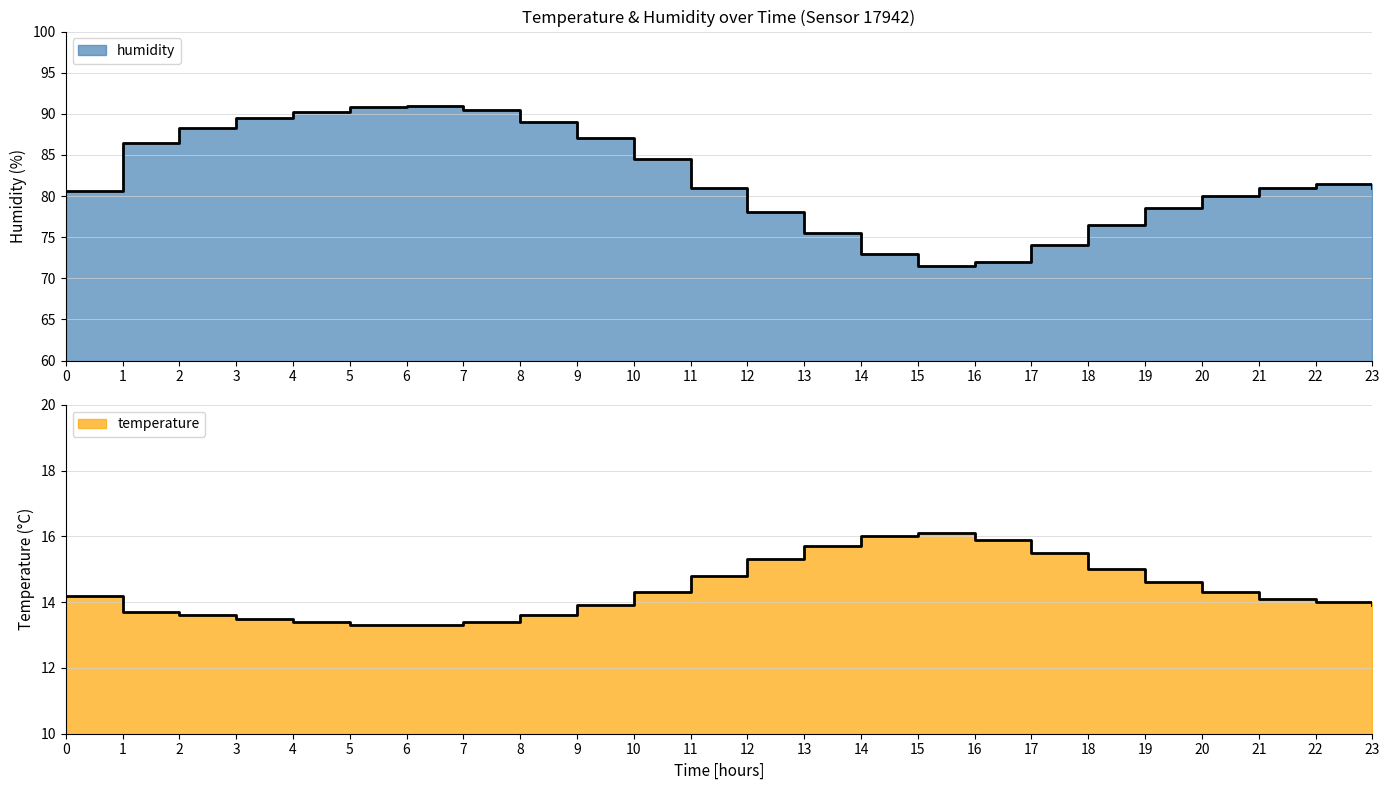

At which category does temperature reach its first local peak?

15